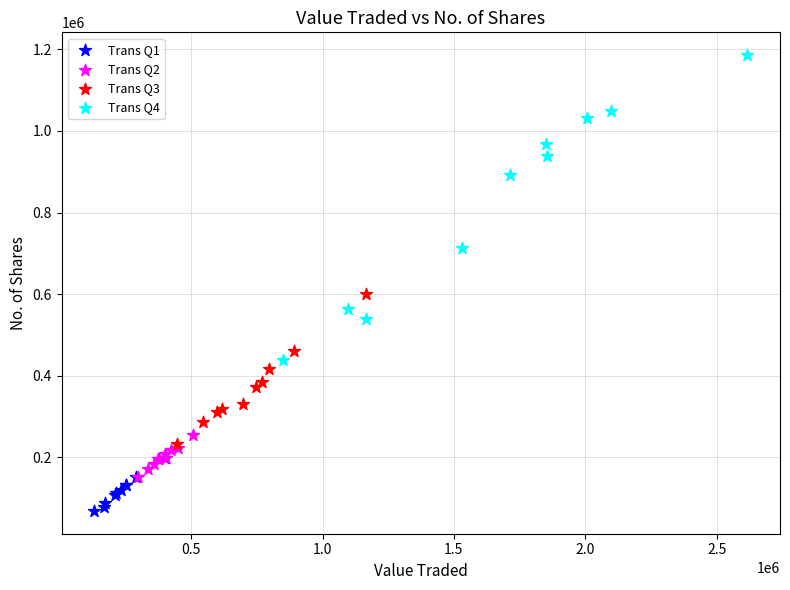

Which series has the largest Y range (max minus min)?

Trans Q4